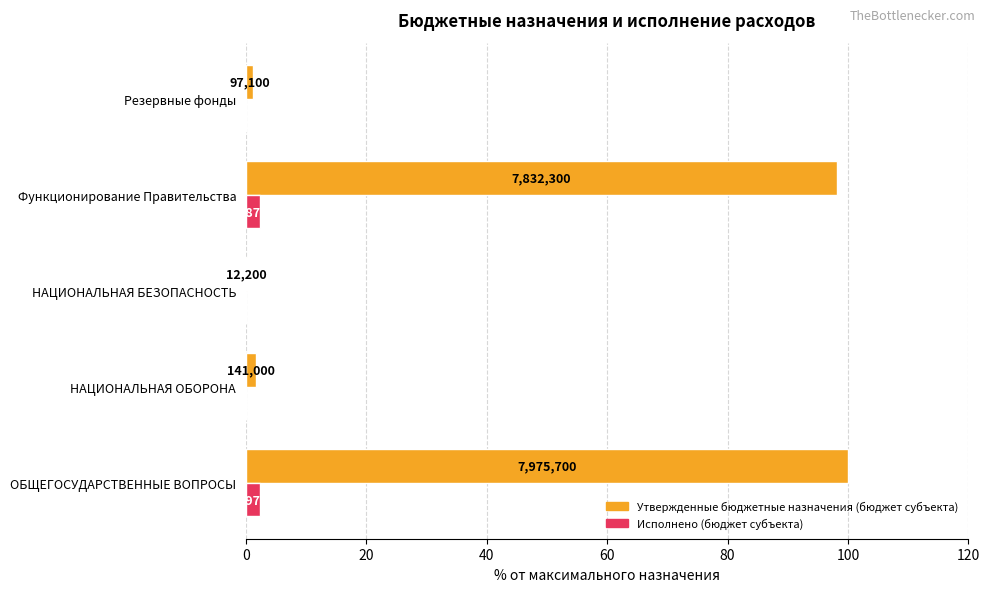

List the series in order of their peak value, highest first.

Утвержденные бюджетные назначения (бюджет субъекта), Исполнено (бюджет субъекта)